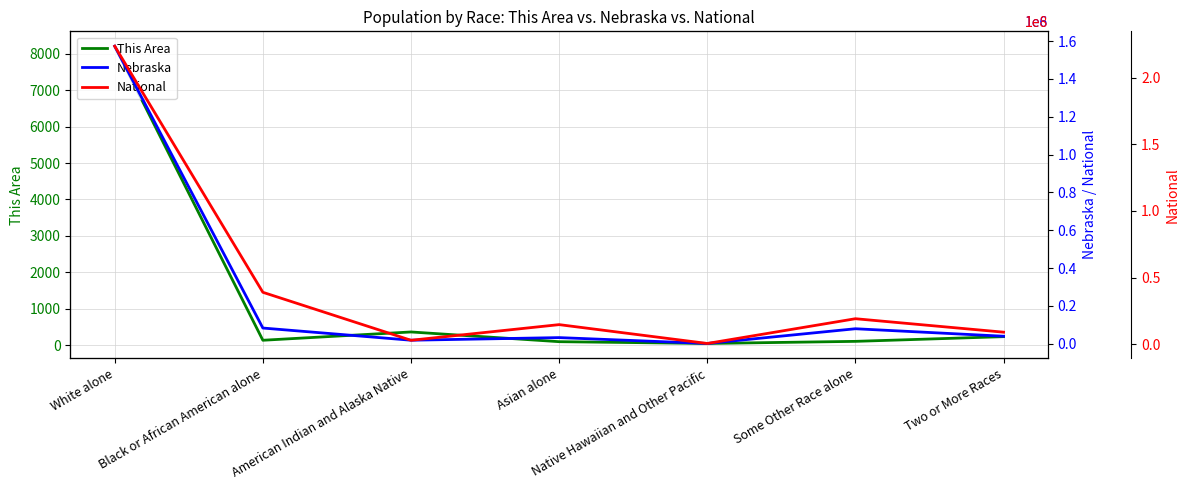

How many distinct data groups are displayed?

3